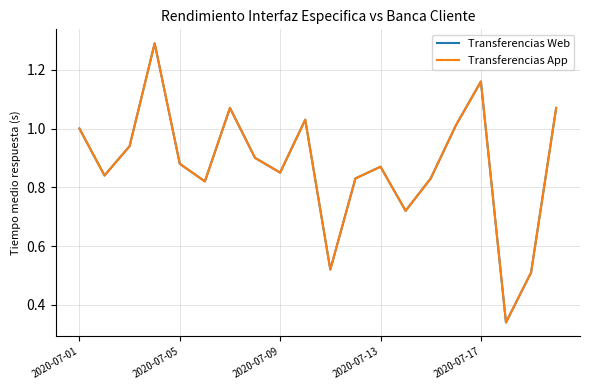

Does the chart have visible grid lines?

Yes